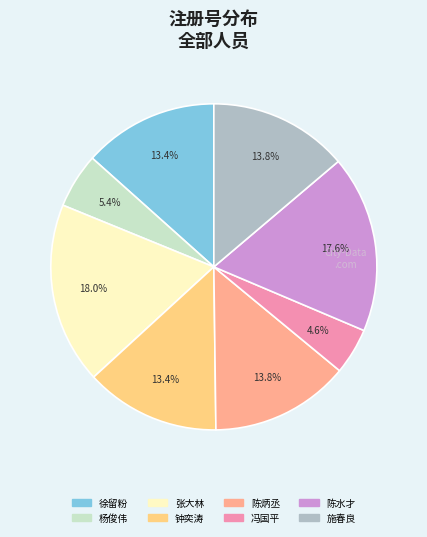

Count the number of slices in the pie.

8